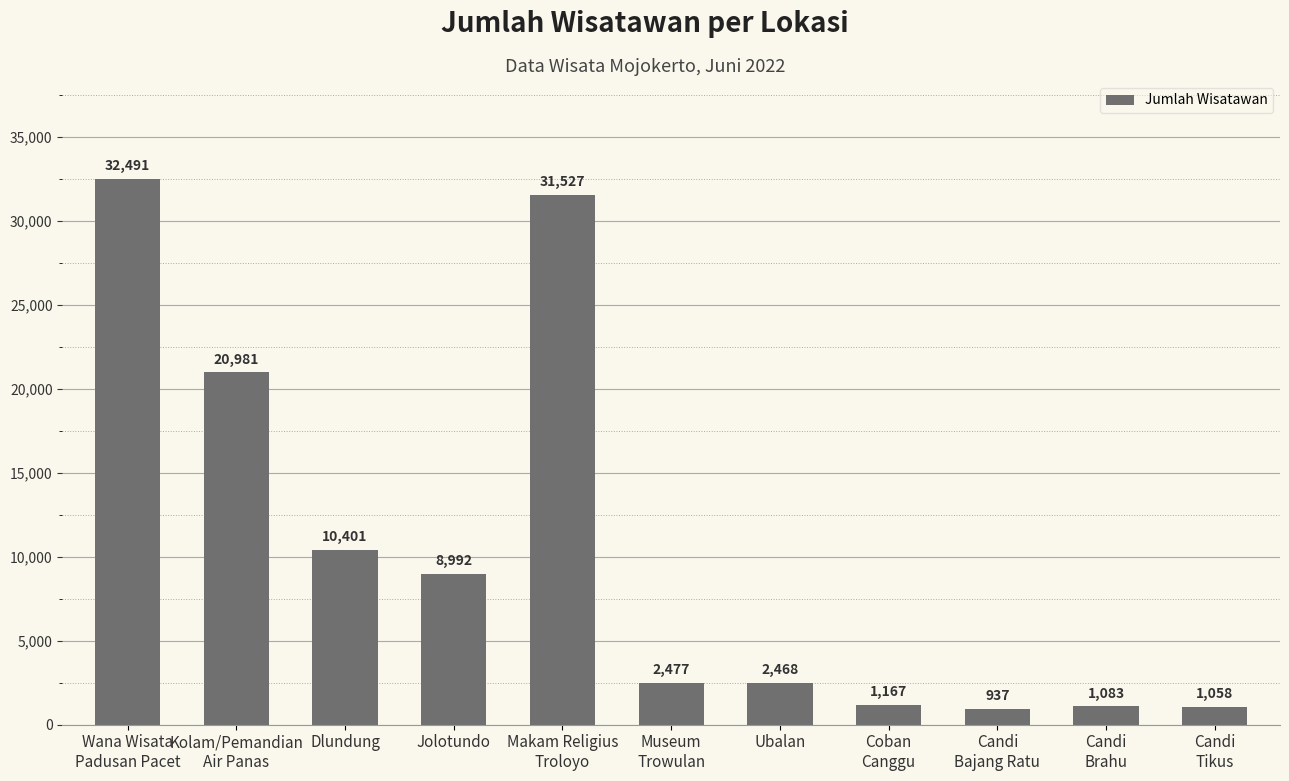

What position from the left is Kolam/Pemandian
Air Panas?

2